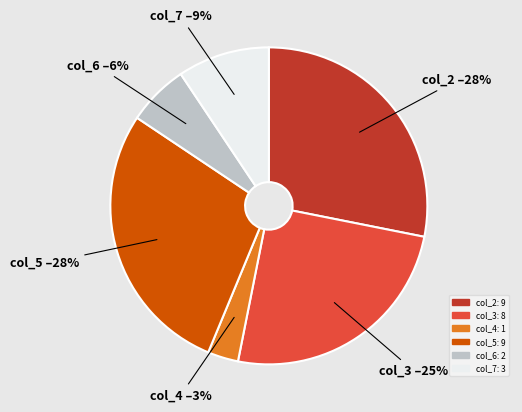

How many slices are in this pie chart?

6